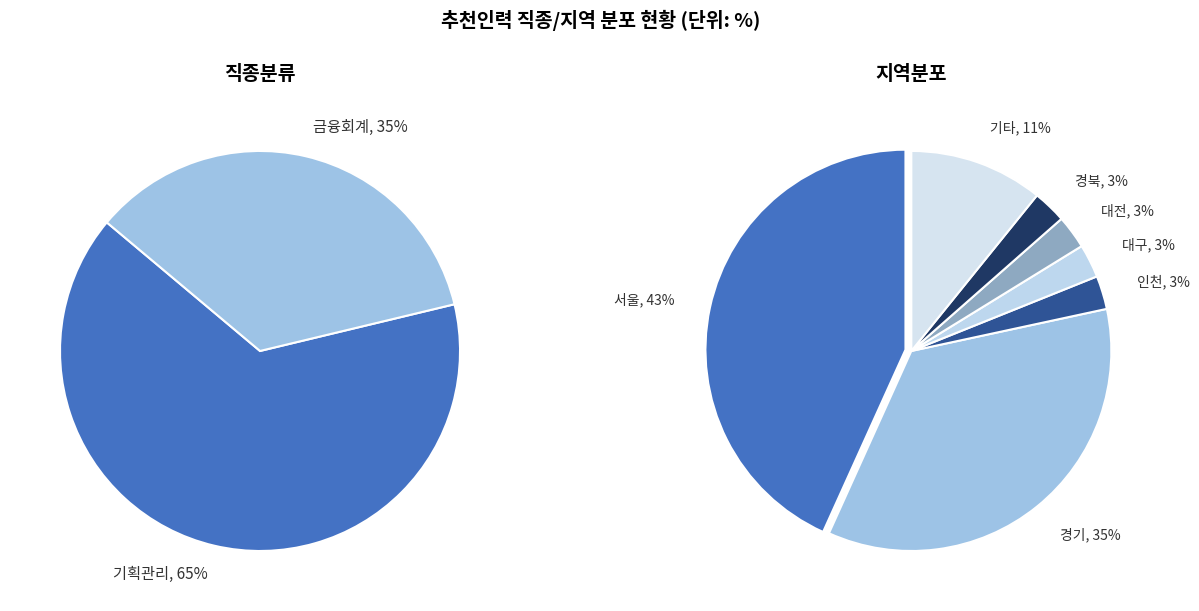

Count the number of slices in the pie.

2